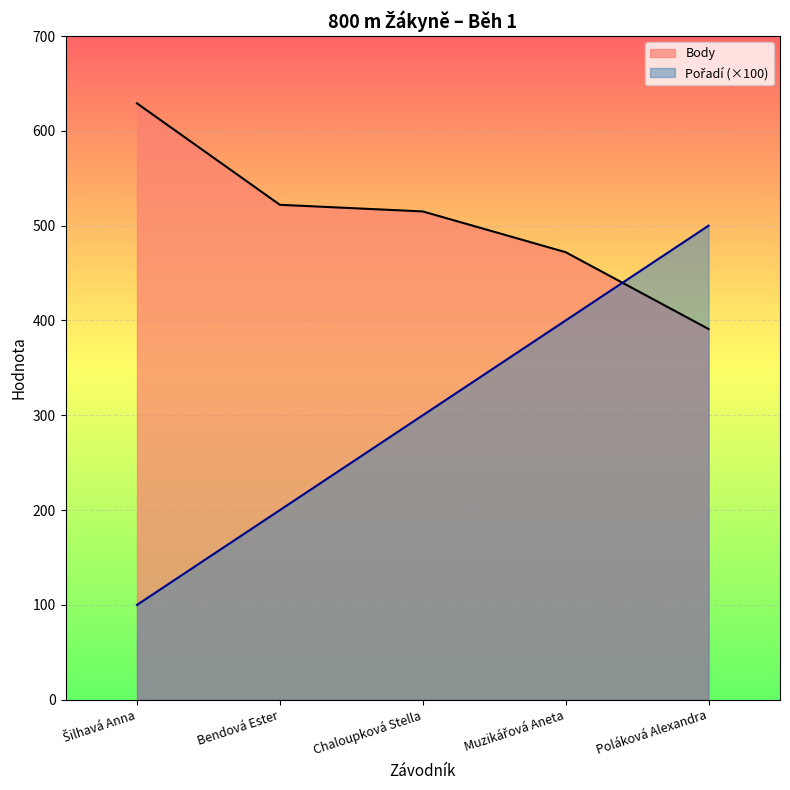

Reading left to right, transcribe all the data shown in this chart.

Pořadí: 100	200	300	400	500
Body: 629	522	515	472	391